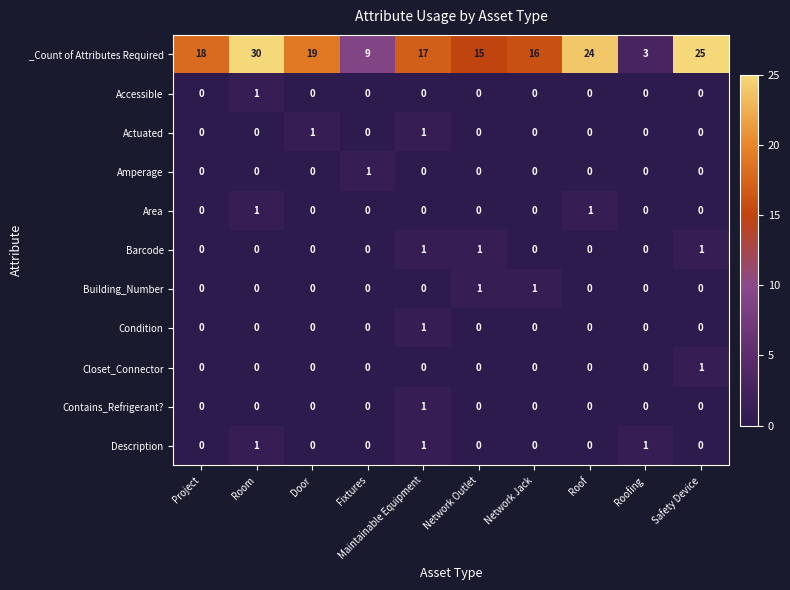

What is the total value across all series at Maintainable Equipment?

22